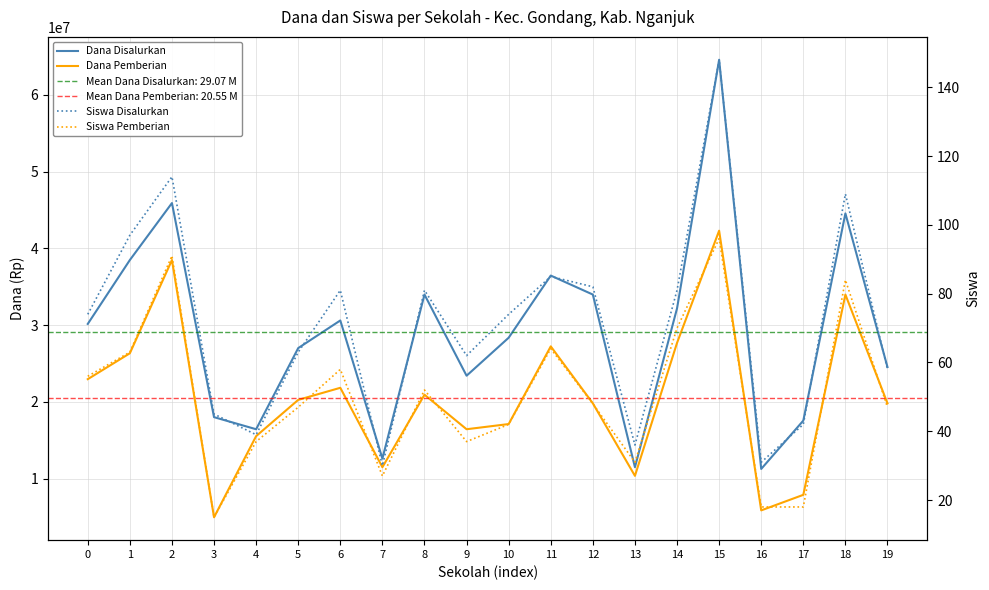

Between 11 and 16, which series saw the biggest shift?

Dana Disalurkan